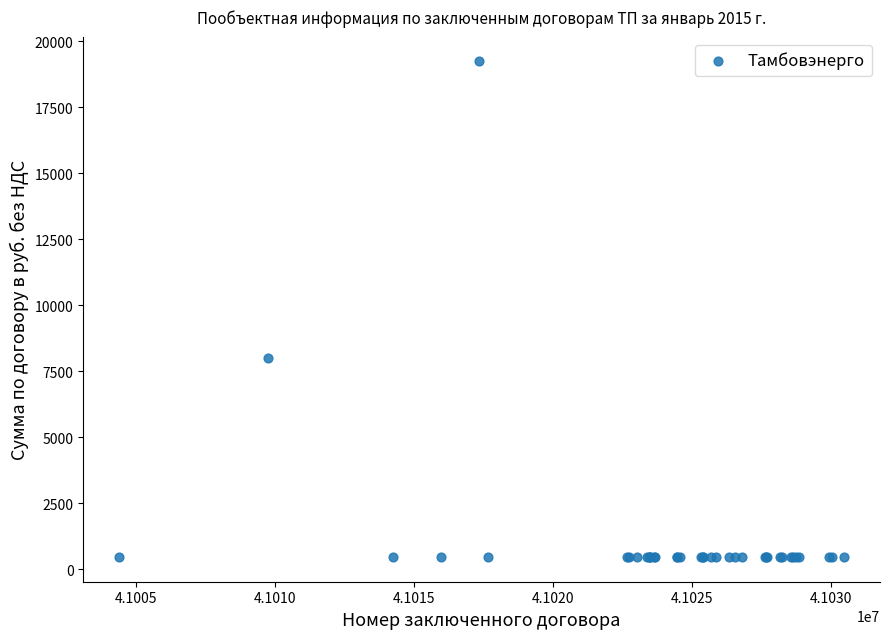

What Y value in the scatter plot is closest to 9849?

8013.9